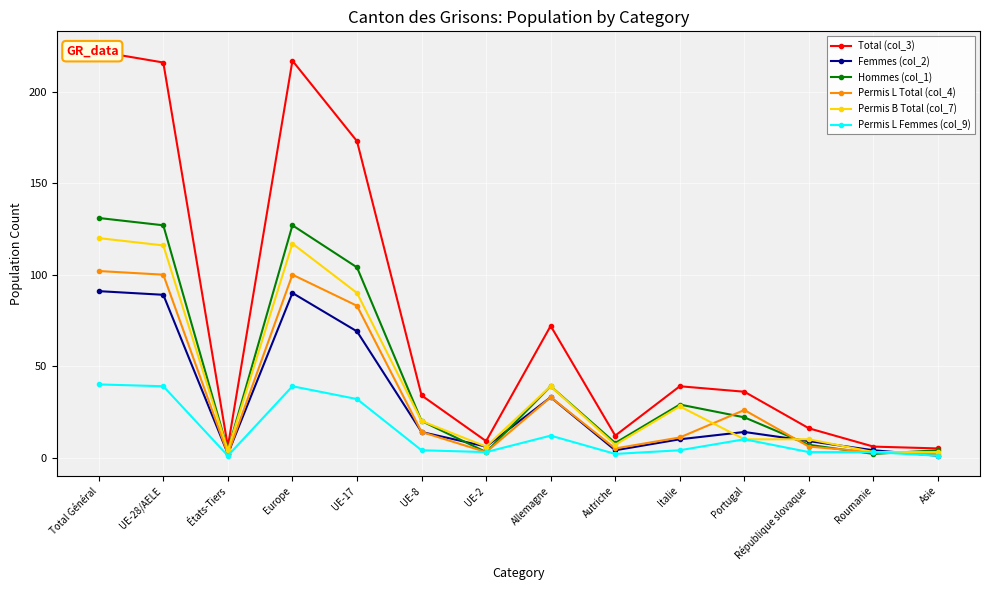

Does the chart display data point markers on the line(s)?

Yes